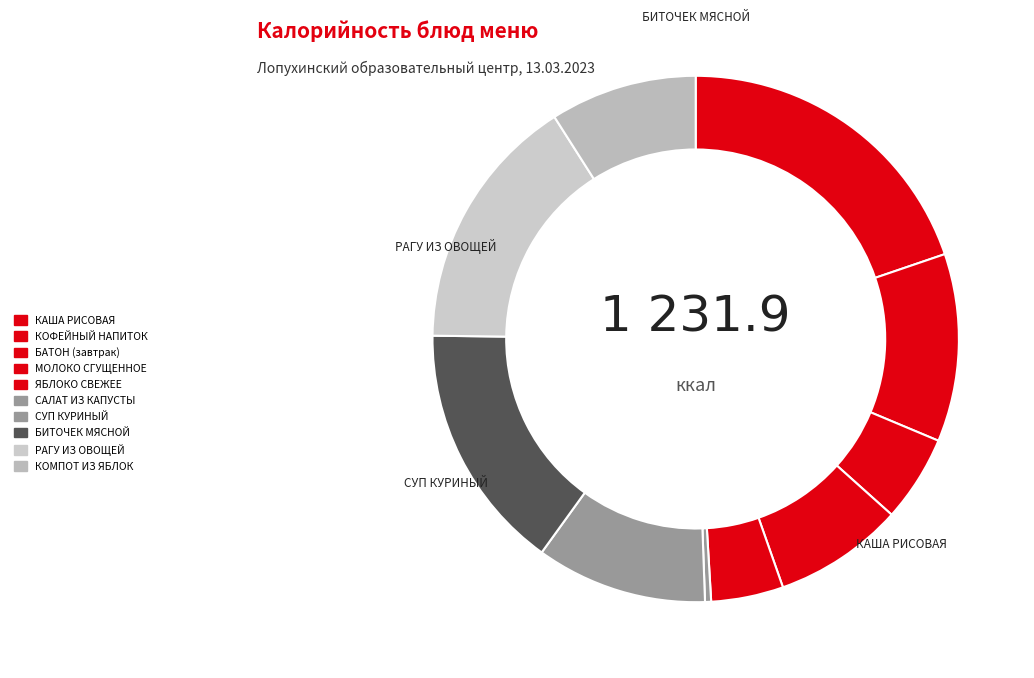

To the nearest percent, what is the average slice percentage?

10%